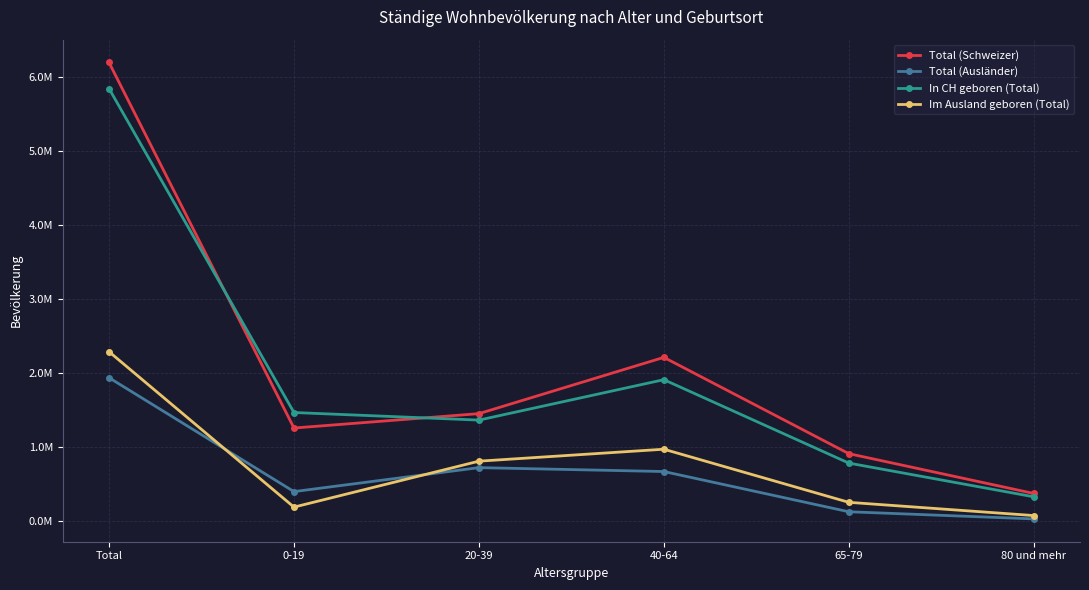

Is it true that In CH geboren (Total) equals 333492 at 20-39?

False